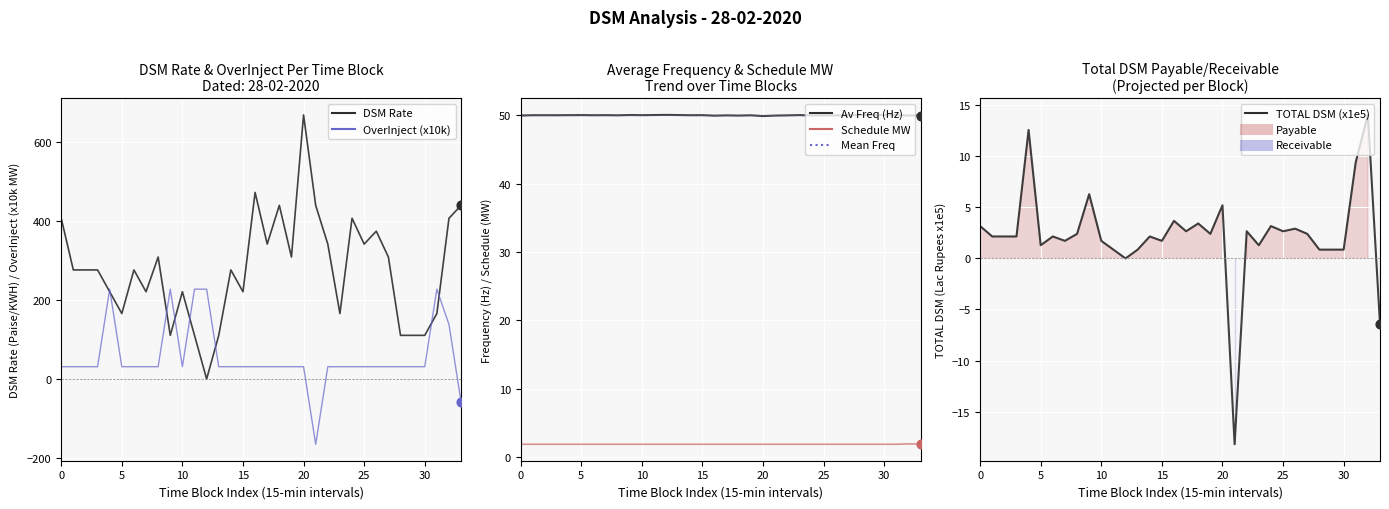

What is the total value across all series at 07:45?

404.7